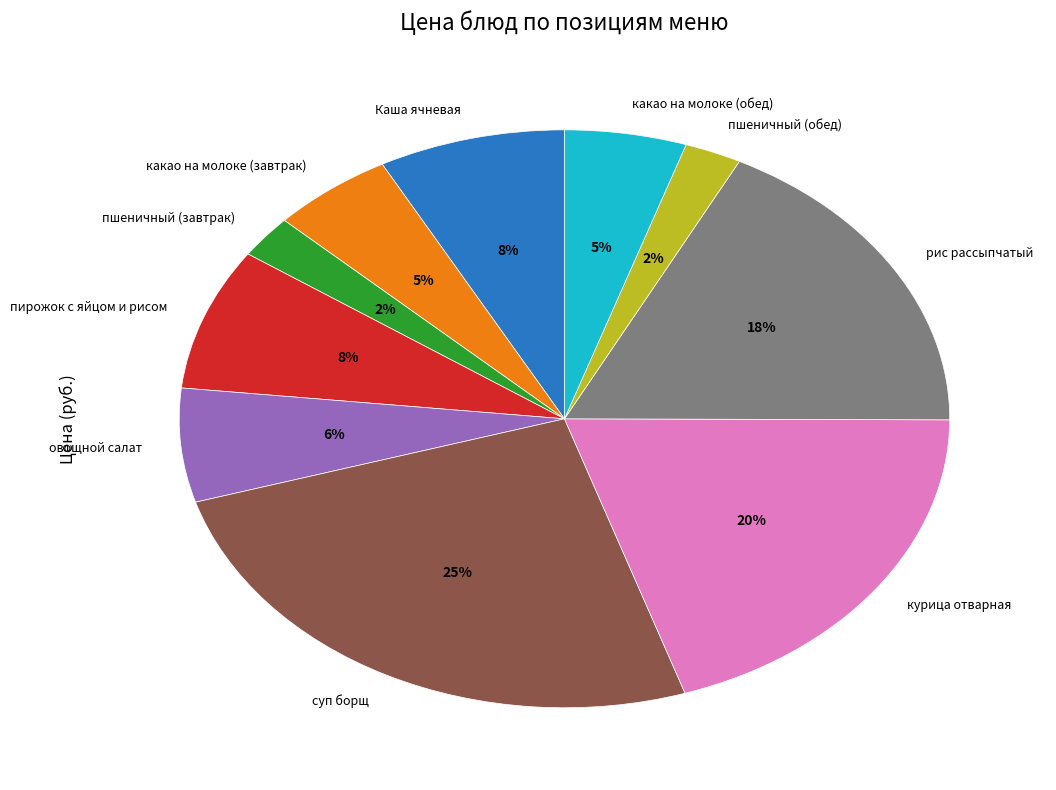

What is the largest slice in the pie chart?

суп борщ